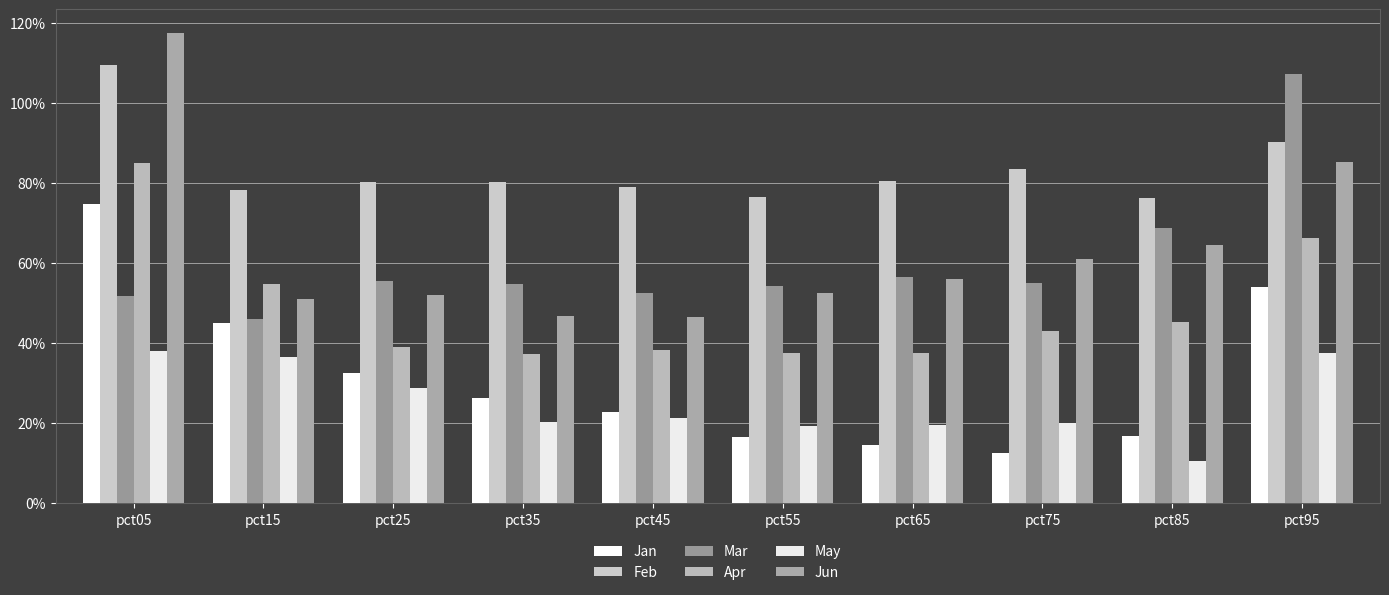

Reading left to right, extract all data points from this chart.

Jan: 0.7	0.5	0.3	0.3	0.2	0.2	0.1	0.1	0.2	0.5
Feb: 1.1	0.8	0.8	0.8	0.8	0.8	0.8	0.8	0.8	0.9
Mar: 0.5	0.5	0.6	0.5	0.5	0.5	0.6	0.6	0.7	1.1
Apr: 0.9	0.5	0.4	0.4	0.4	0.4	0.4	0.4	0.5	0.7
May: 0.4	0.4	0.3	0.2	0.2	0.2	0.2	0.2	0.1	0.4
Jun: 1.2	0.5	0.5	0.5	0.5	0.5	0.6	0.6	0.6	0.9